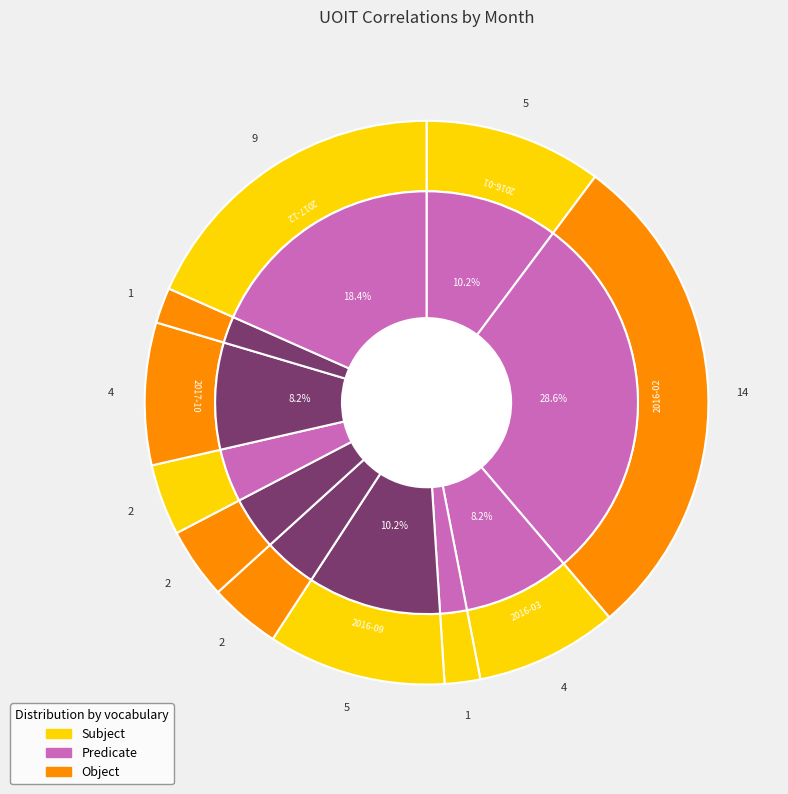

What percentage is the 2016-01 slice, to the nearest percent?

10%